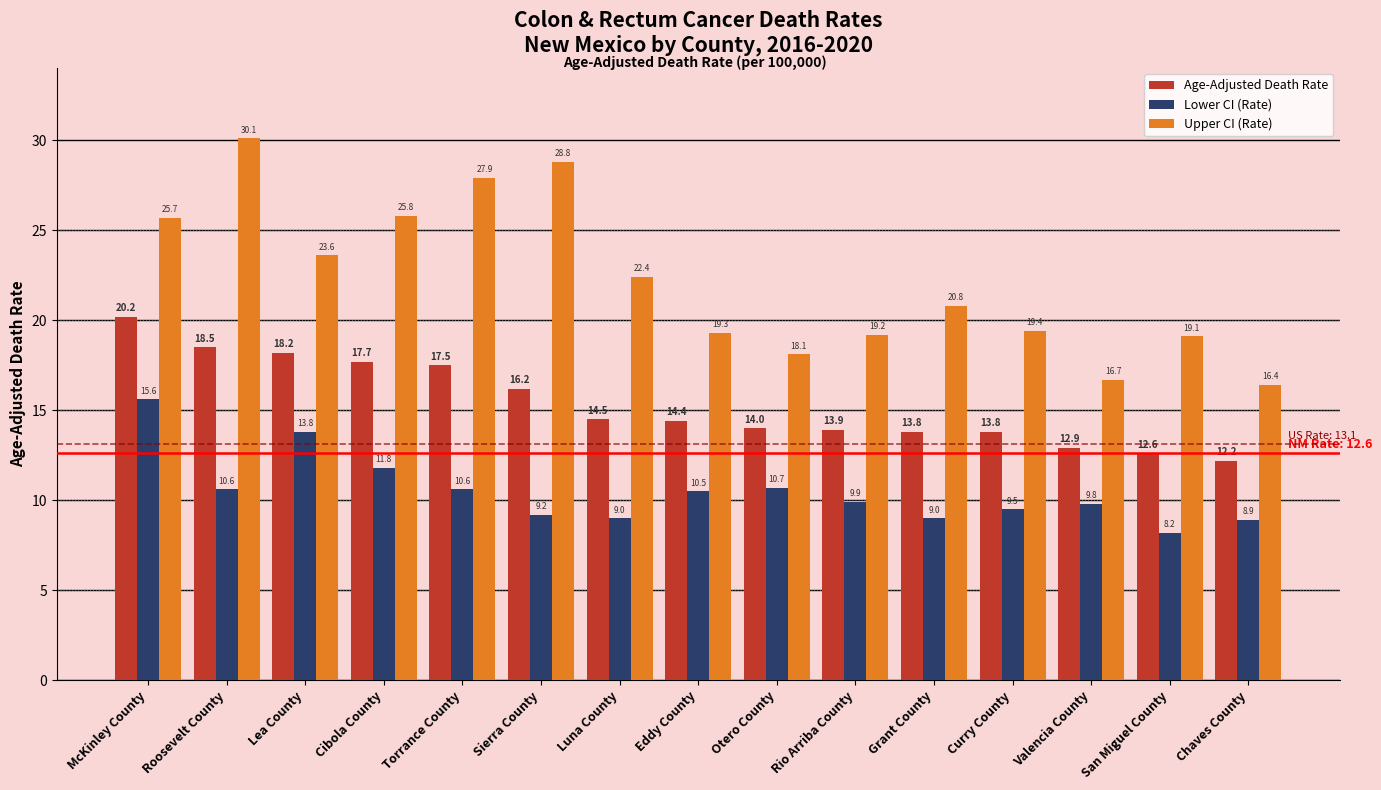

What position from the left is Torrance County?

5